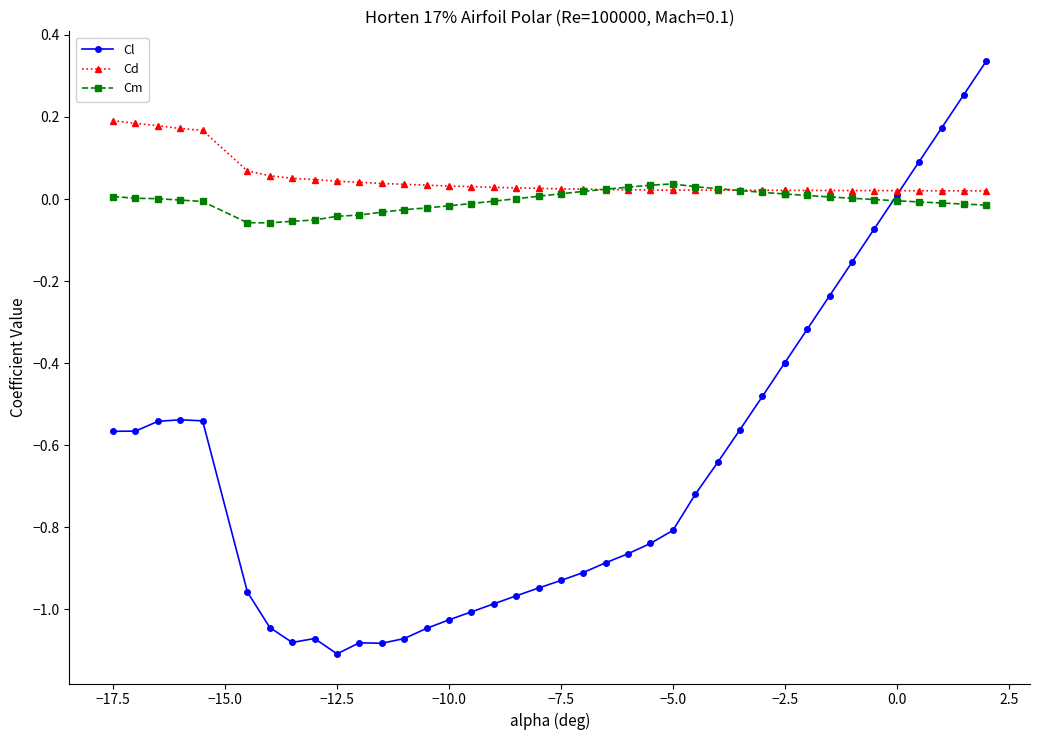

Which series ends up on top after the final intersection of Cl and Cm?

Cl